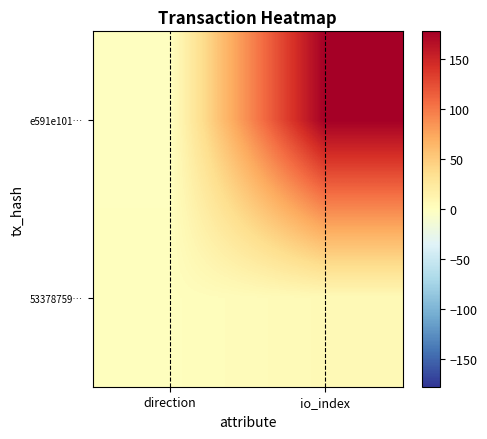

How many data points does each series have?

2